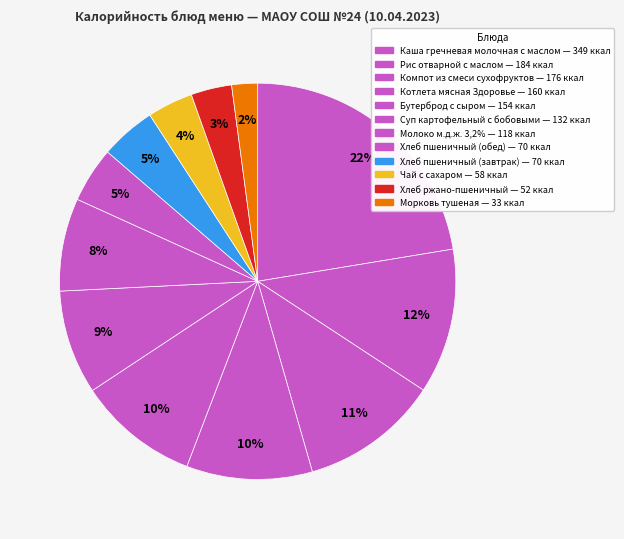

Which category has the biggest portion of the pie?

Каша гречневая молочная с маслом